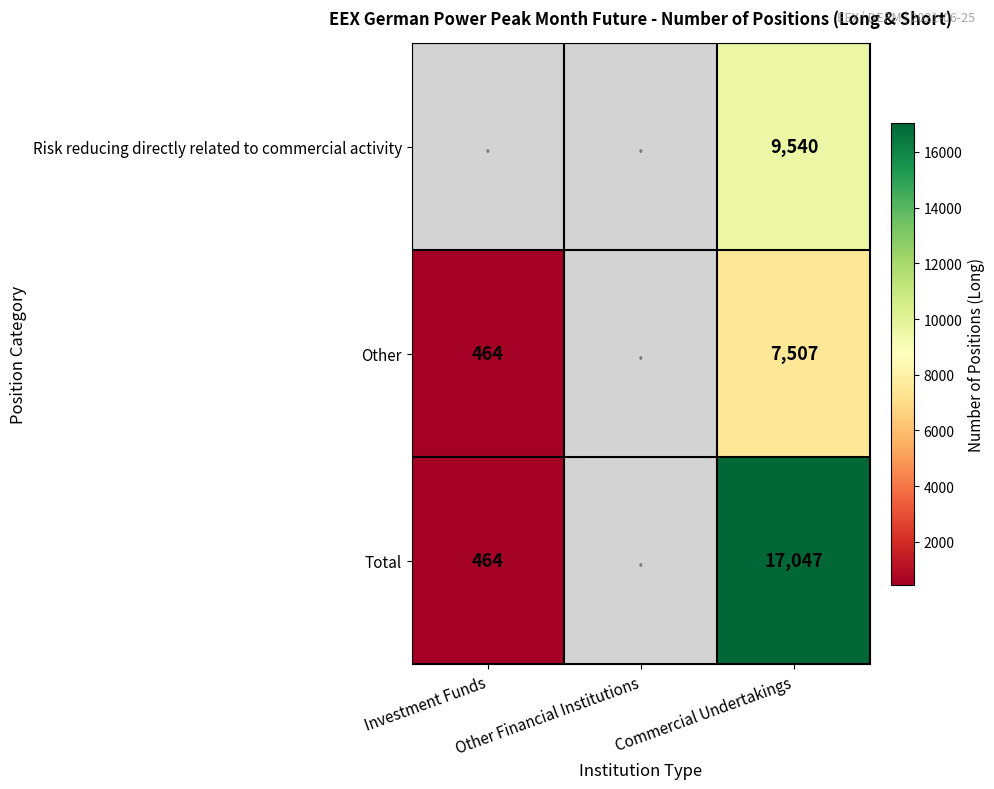

At Commercial Undertakings, list the series in order from largest to smallest.

Total, Risk reducing directly related to commercial activity, Other